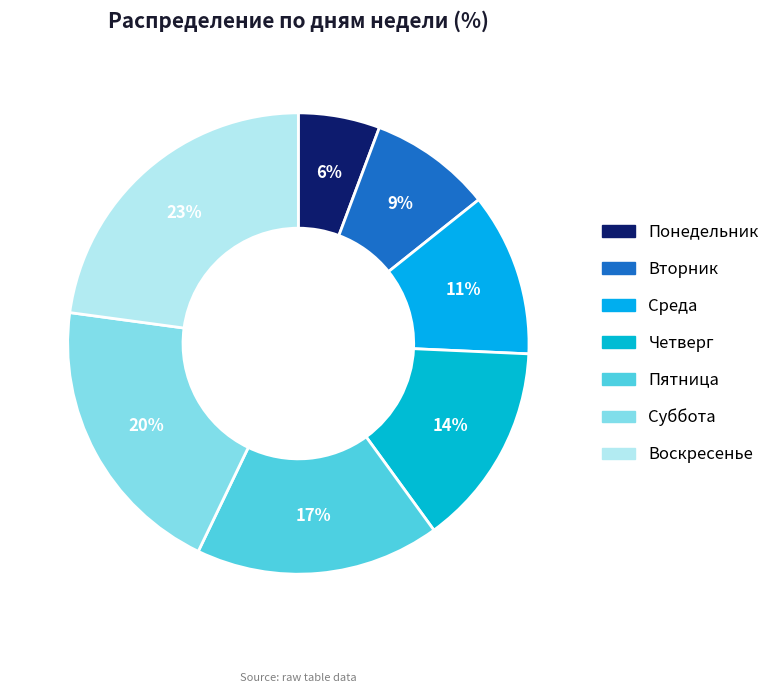

Approximately how many times larger is the value at Среда compared to Воскресенье?

0.5